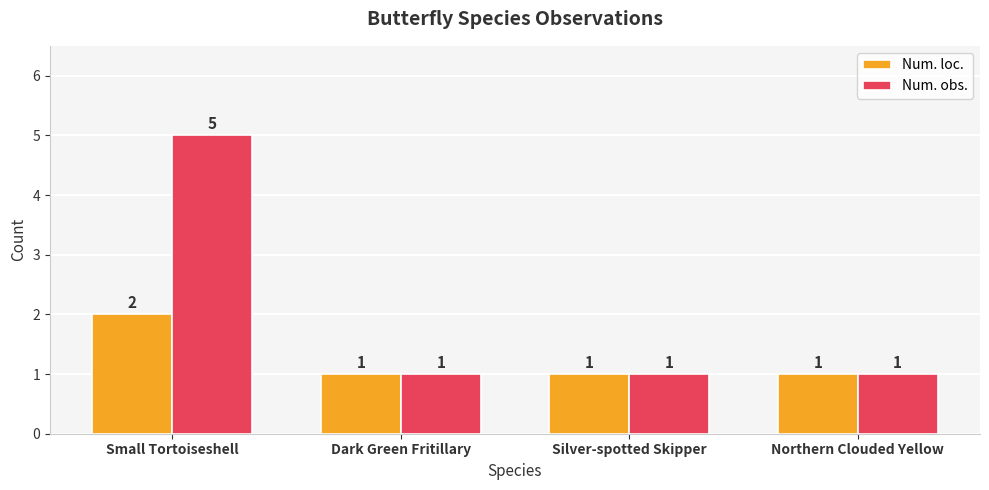

List the series in order of their peak value, lowest first.

Num. loc., Num. obs.